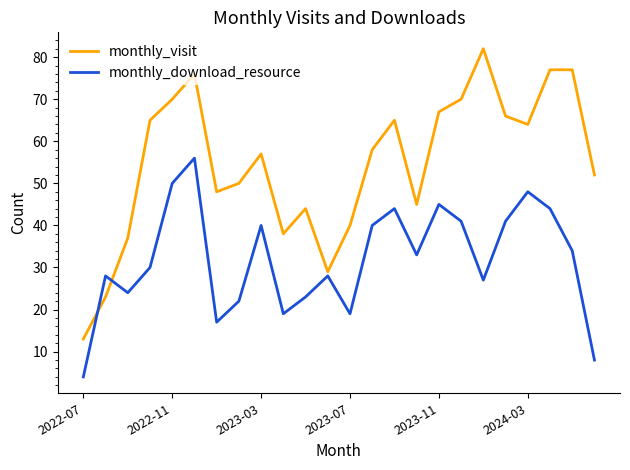

Rank the series by their average value, from lowest to highest.

monthly_download_resource, monthly_visit